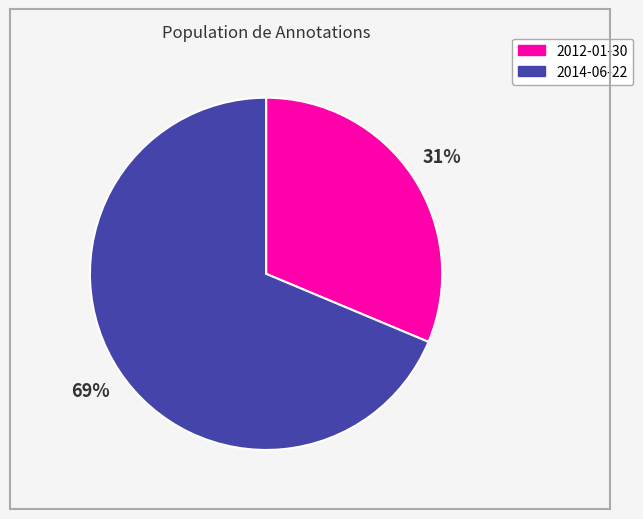

True or false: 2012-01-30 accounts for 19% of the total.

False